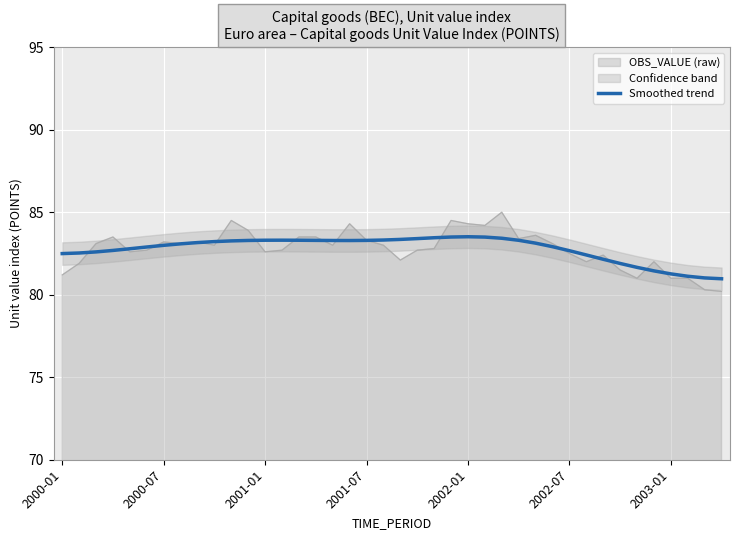

Approximately how many times larger is the value at 25 compared to 9?

1.0